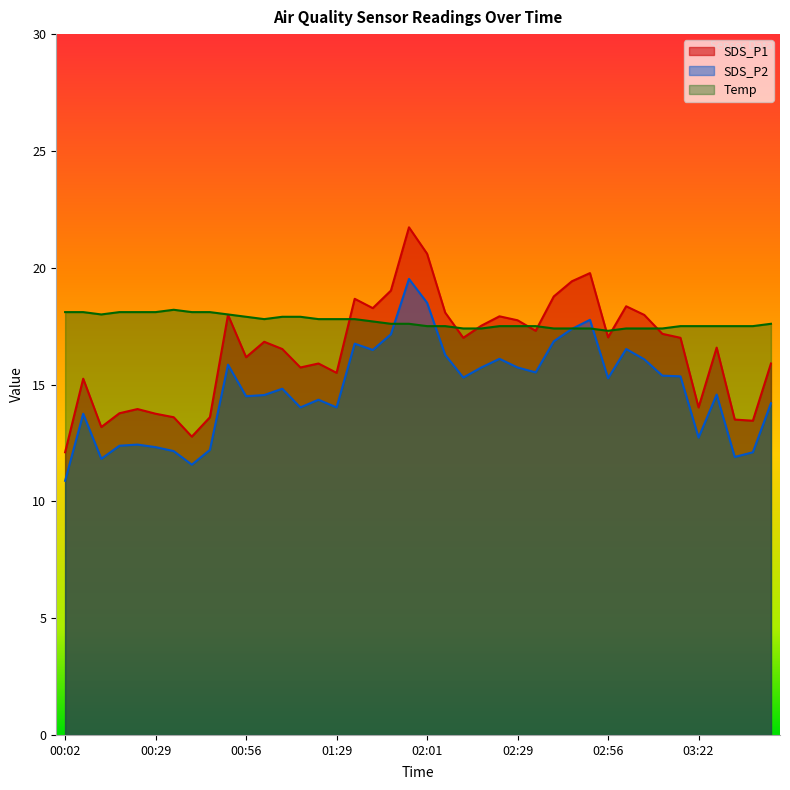

List the series in order of their overall mean, highest first.

Temp, SDS_P1, SDS_P2